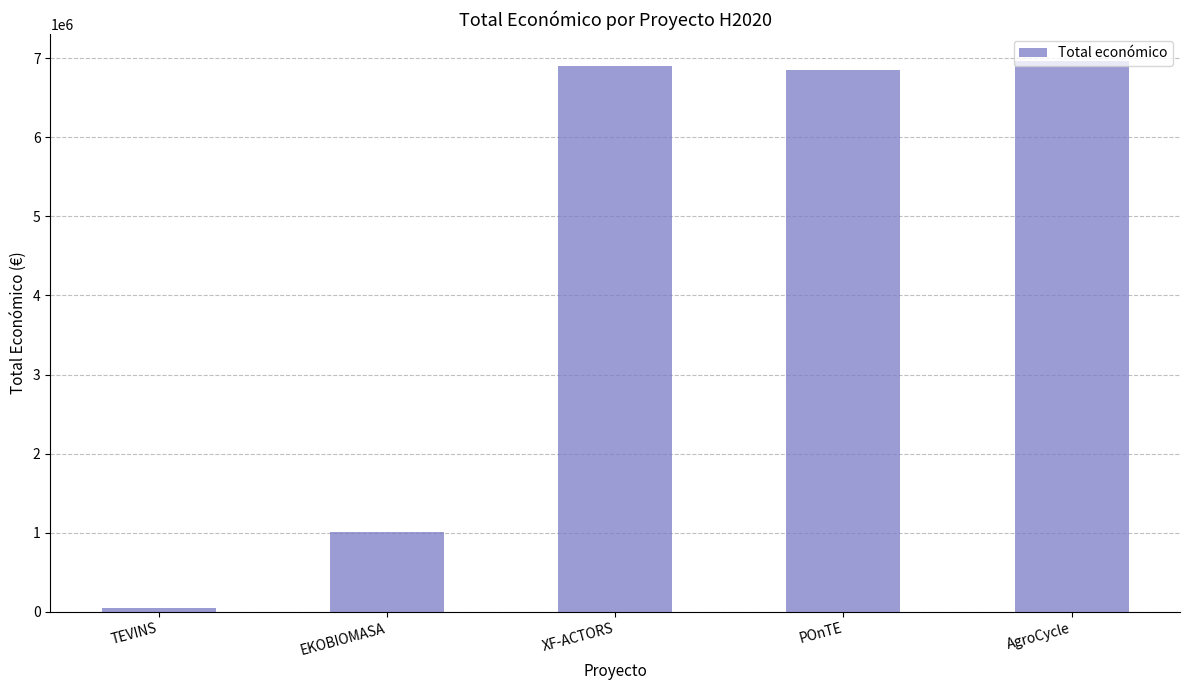

The value at POnTE is 4170681. True or false?

False